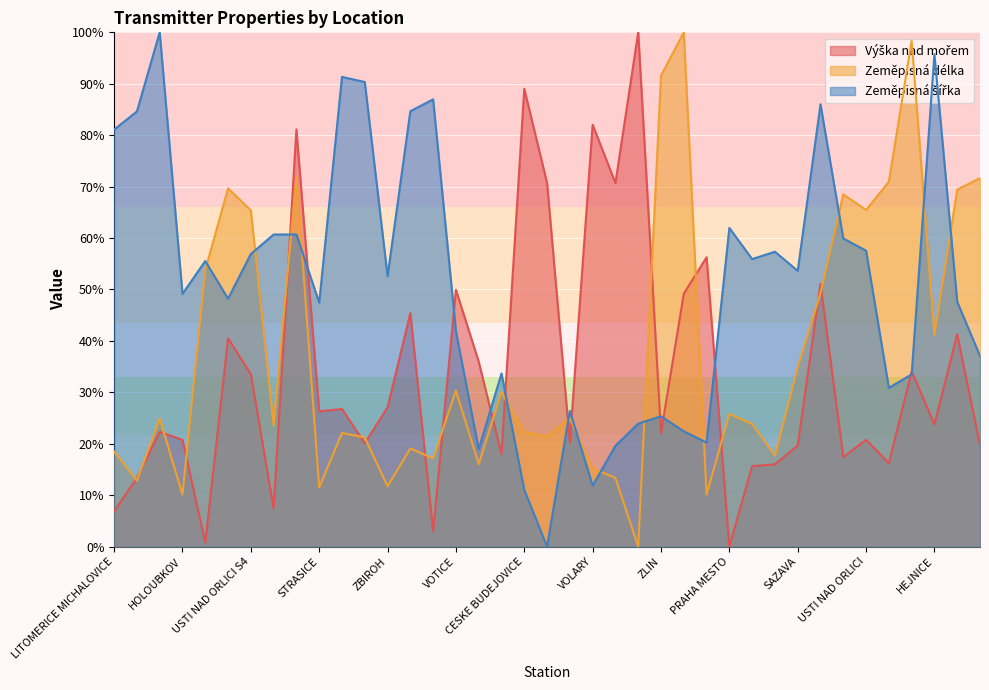

What is the label of the 12th point from the right?

PRAHA MESTO